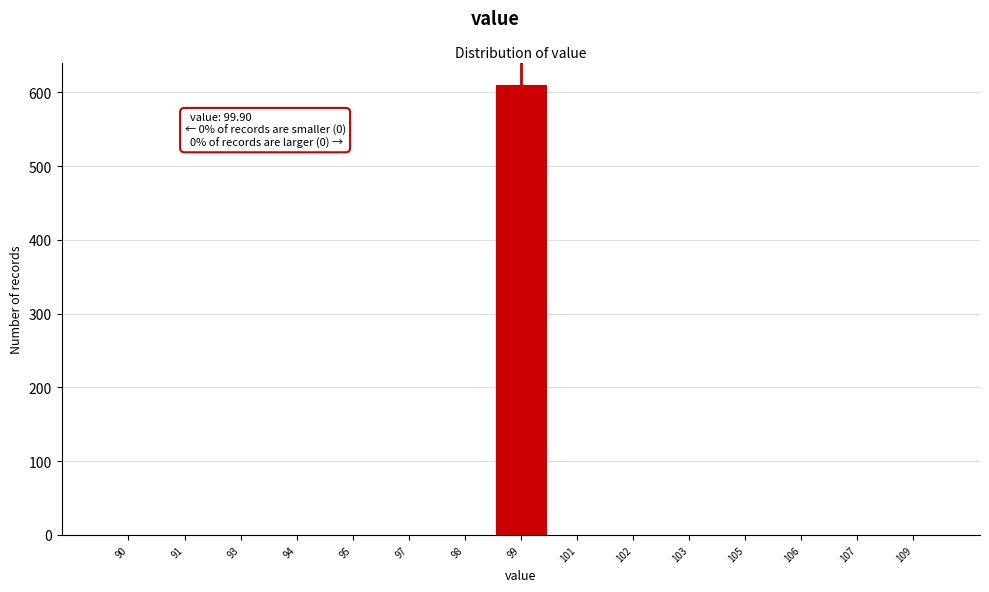

Reading left to right, transcribe all the data shown in this chart.

90=0	91=0	93=0	94=0	95=0	97=0	98=0	99=610	101=0	102=0	103=0	105=0	106=0	107=0	109=0